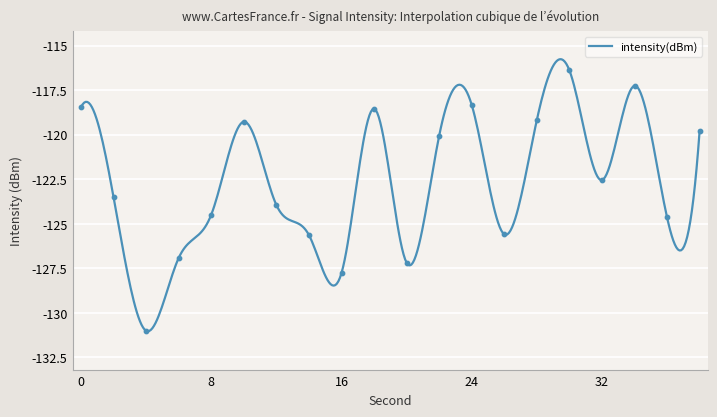

What is the smallest value displayed?

-131.0